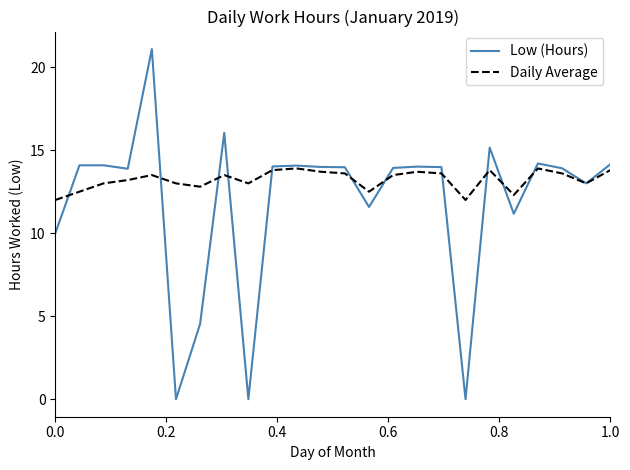

Which series has the largest total across all categories?

Daily Average